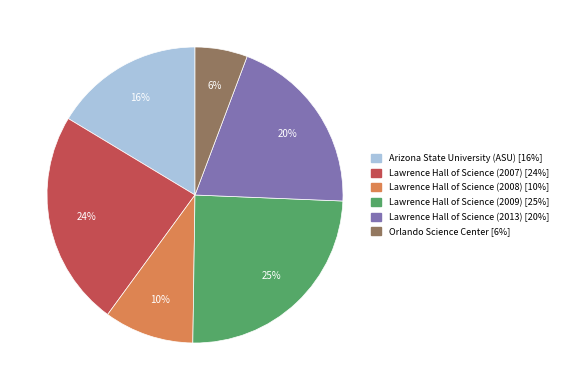

What is the smallest slice in the pie chart?

Orlando Science Center